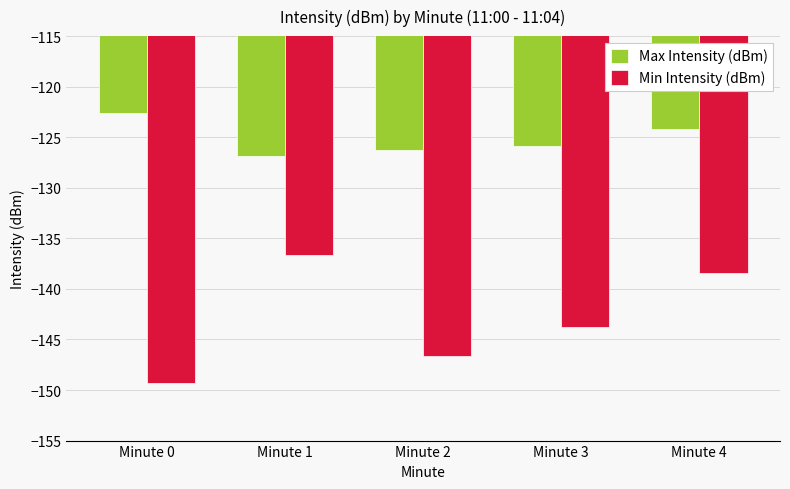

What is the spread (max minus min) of values at Minute 3?

17.9